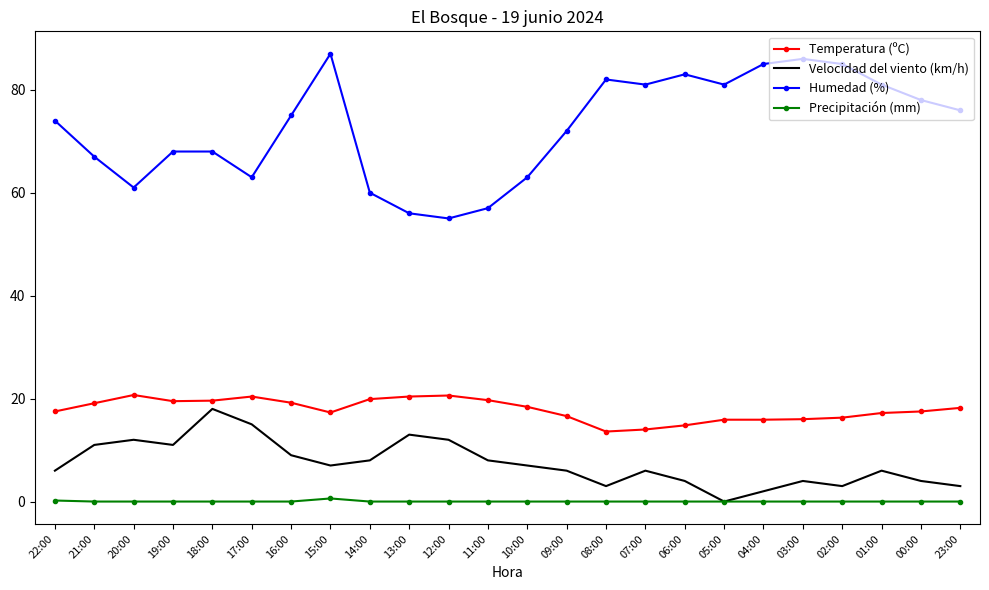

At which category is the sum across all series the highest?

15:00